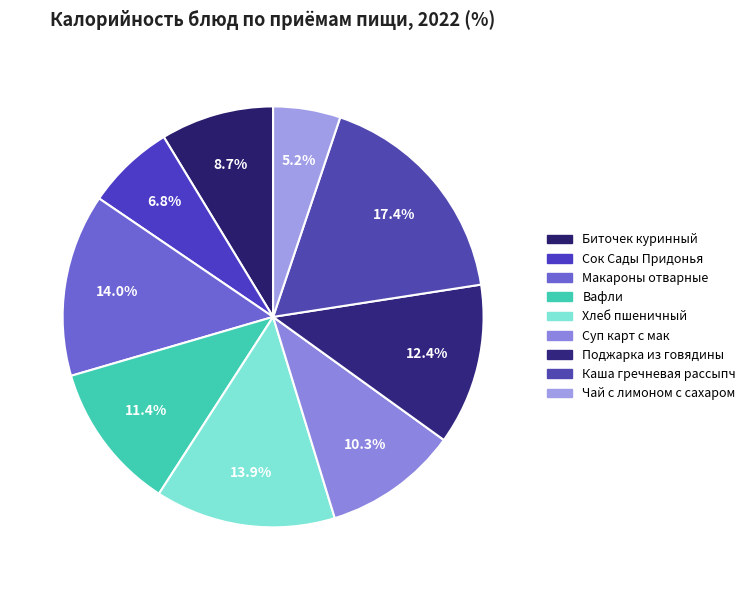

Is it true that Чай с лимоном с сахаром is 5% of the pie?

True